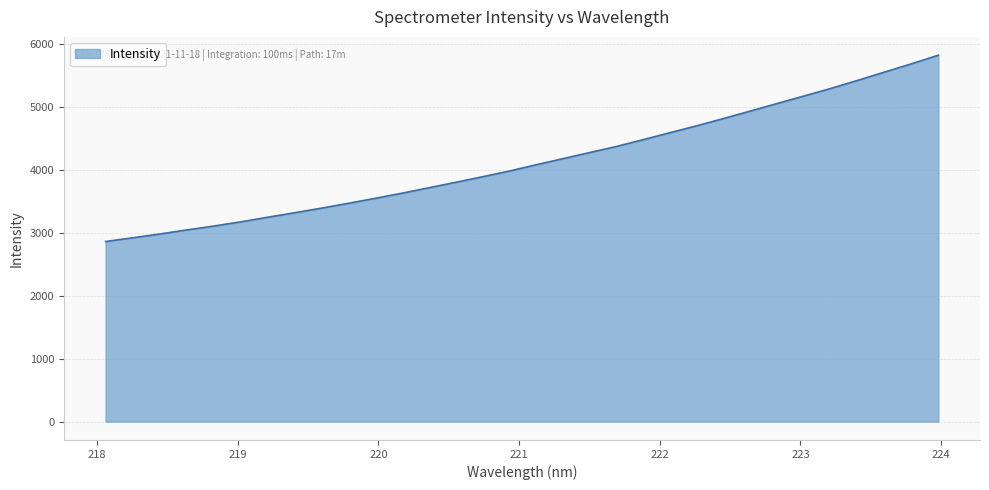

What is the difference between the maximum and minimum values?

2960.9